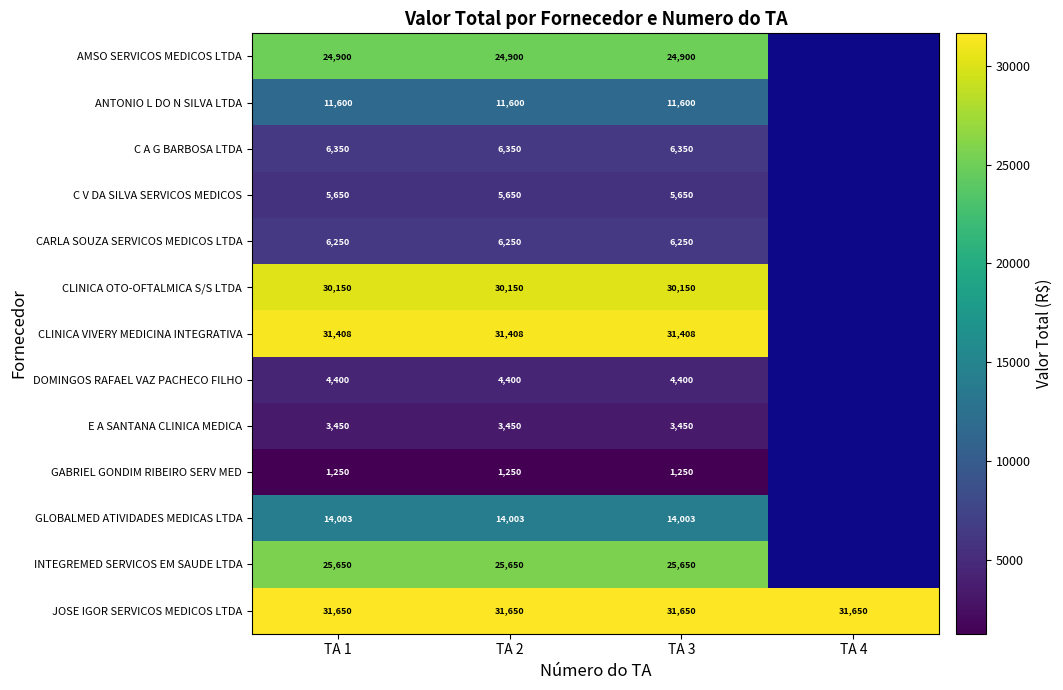

At TA 2, list the series in order from largest to smallest.

JOSE IGOR SERVICOS MEDICOS LTDA, CLINICA VIVERY MEDICINA INTEGRATIVA, CLINICA OTO-OFTALMICA S/S LTDA, INTEGREMED SERVICOS EM SAUDE LTDA, AMSO SERVICOS MEDICOS LTDA, GLOBALMED ATIVIDADES MEDICAS LTDA, ANTONIO L DO N SILVA LTDA, C A G BARBOSA LTDA, CARLA SOUZA SERVICOS MEDICOS LTDA, C V DA SILVA SERVICOS MEDICOS, DOMINGOS RAFAEL VAZ PACHECO FILHO, E A SANTANA CLINICA MEDICA, GABRIEL GONDIM RIBEIRO SERV MED